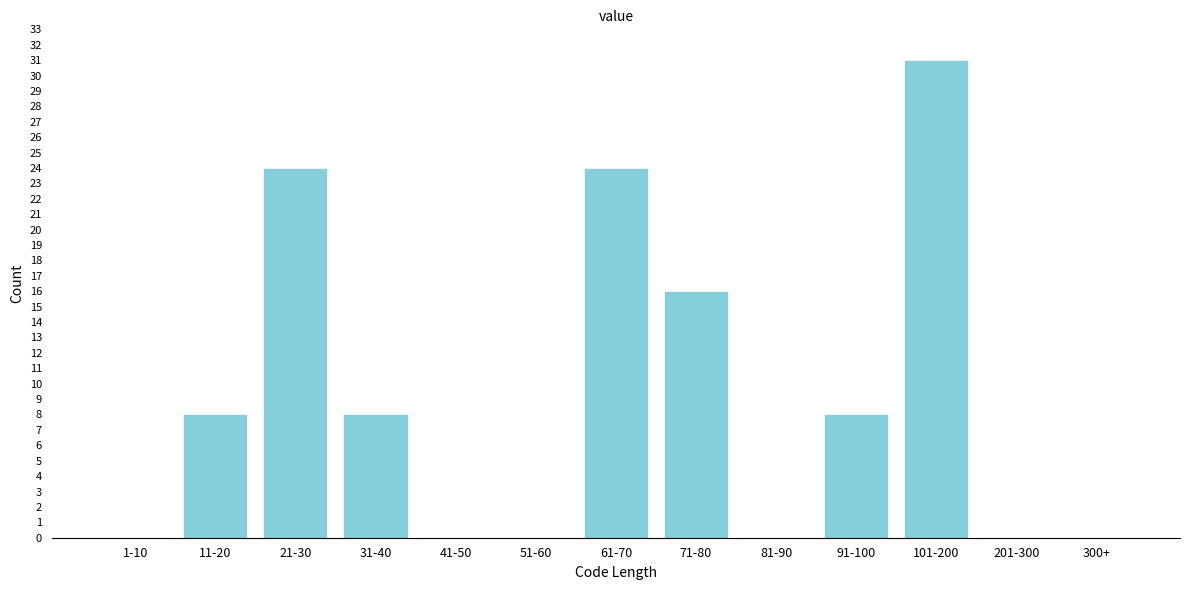

Reading left to right, what are all the values shown in this chart?

1-10=0	11-20=8	21-30=24	31-40=8	41-50=0	51-60=0	61-70=24	71-80=16	81-90=0	91-100=8	101-200=31	201-300=0	300+=0